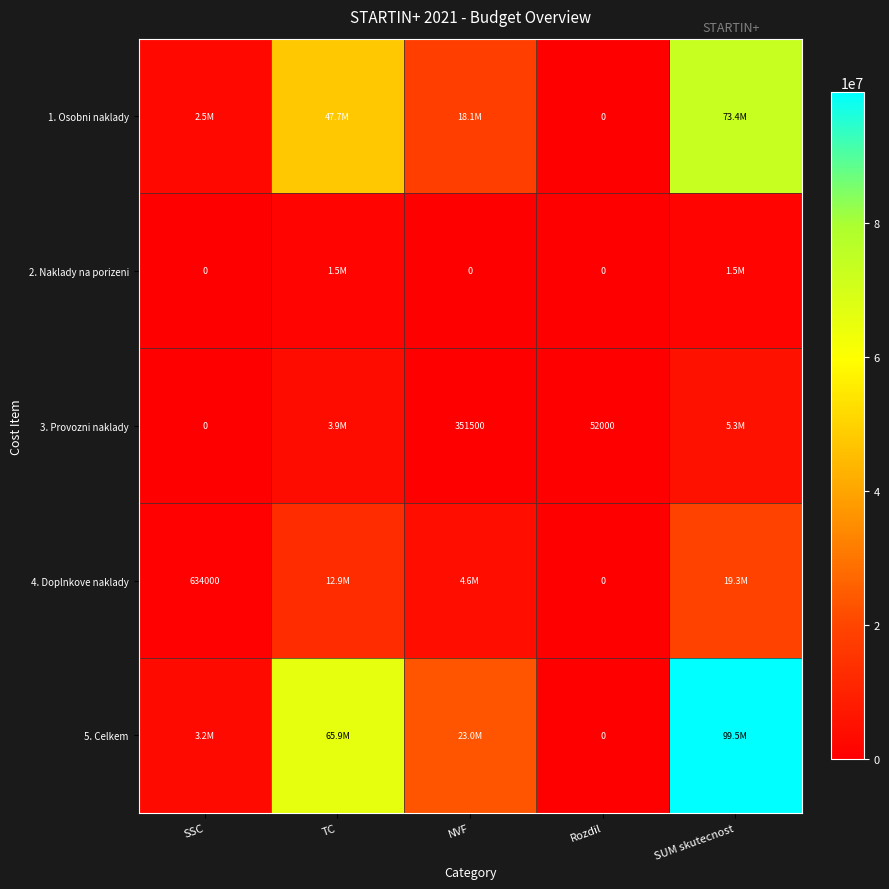

The value of 3. Provozni naklady at Rozdil is 52000. True or false?

True